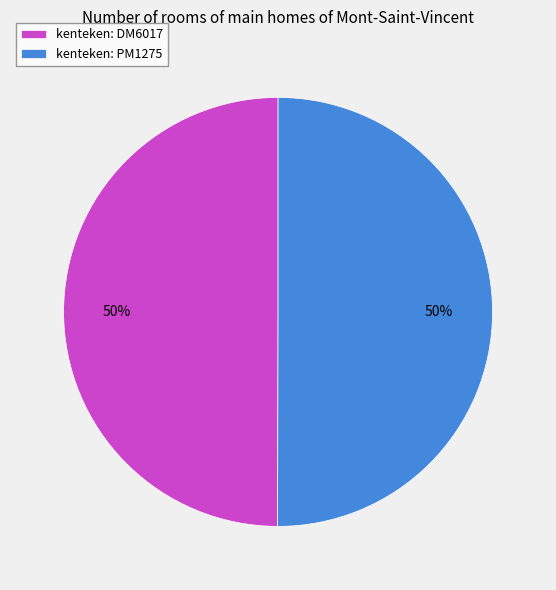

How many segments does this pie chart have?

2